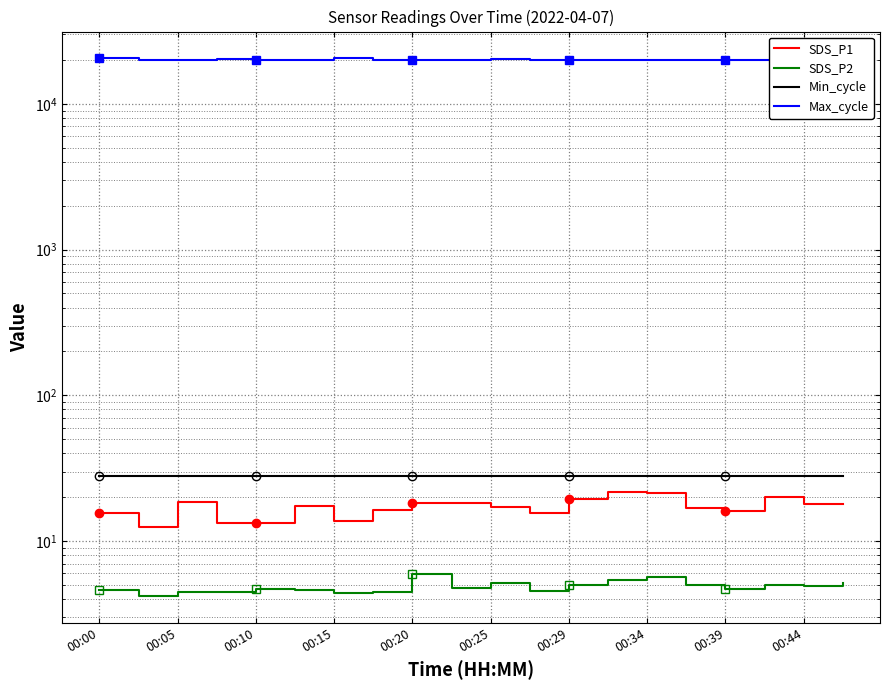

The Min_cycle series shows 12.0 at 13. True or false?

False